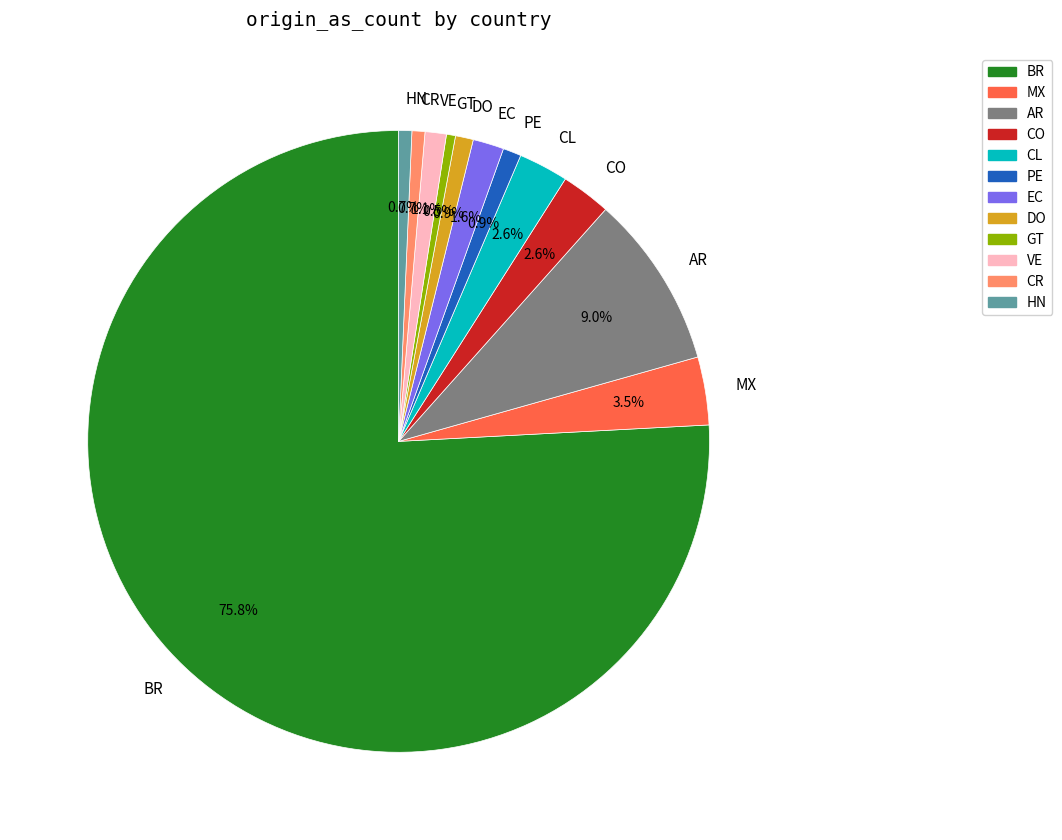

Which has a higher value, DO or CO?

CO